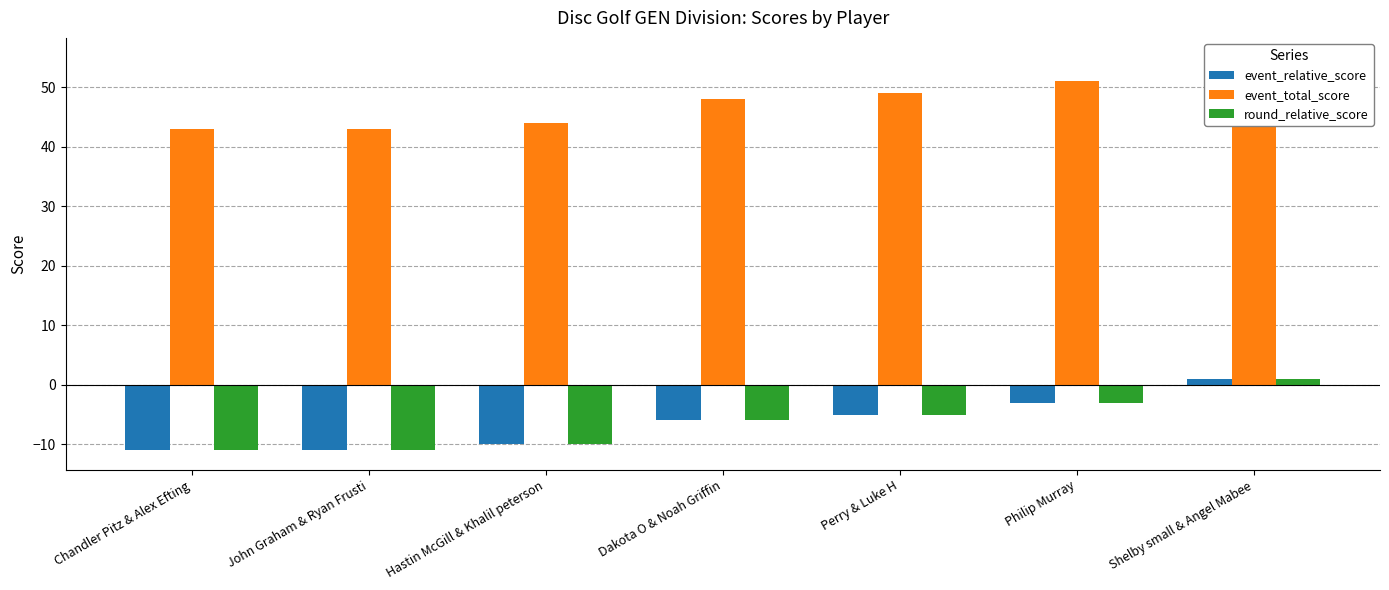

Is it true that event_total_score equals 48 at Dakota O & Noah Griffin?

True